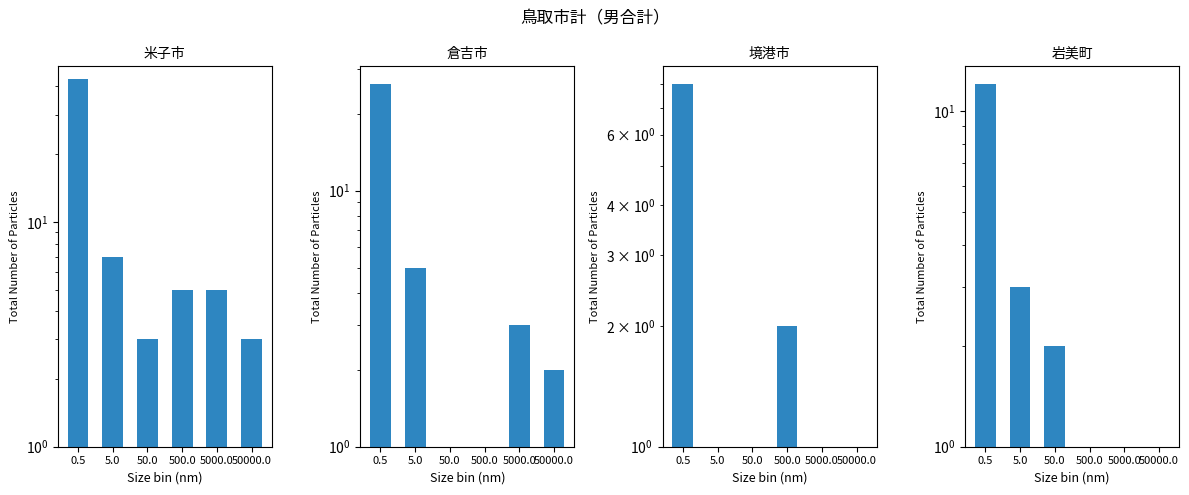

Rank the series at 50.0 from highest to lowest value.

米子市, 岩美町, 倉吉市, 境港市